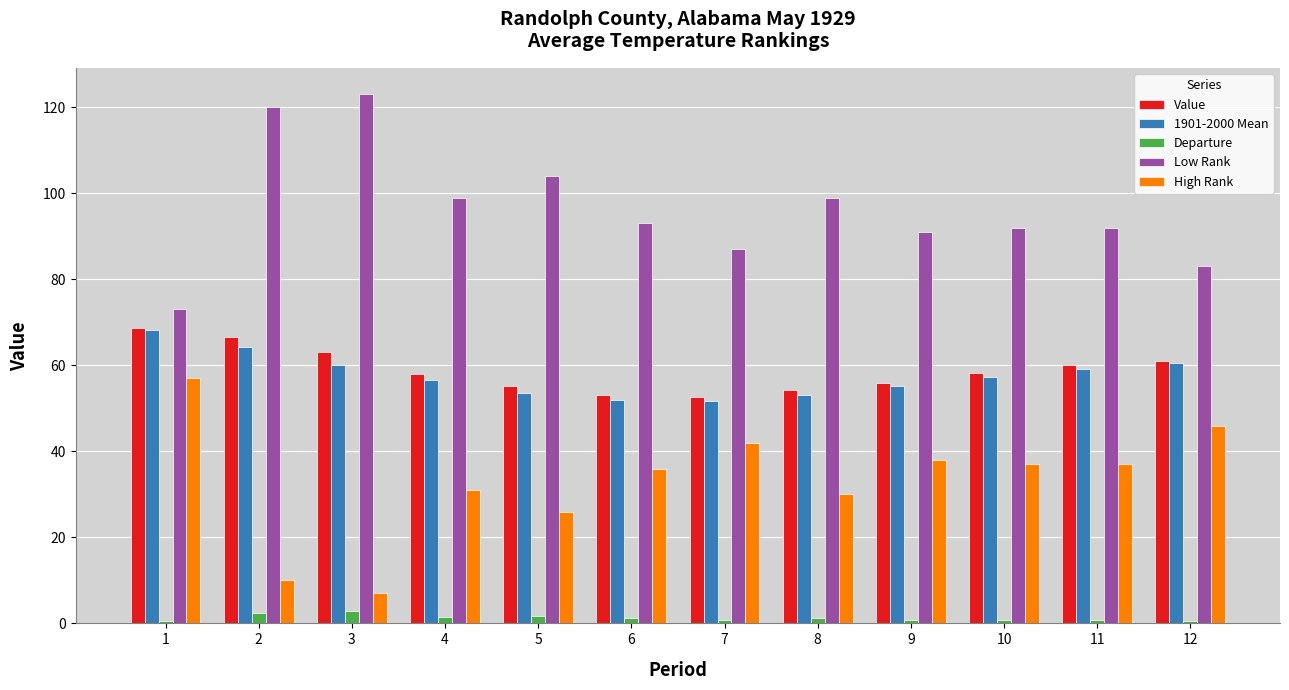

Which series has the largest total across all categories?

Low Rank